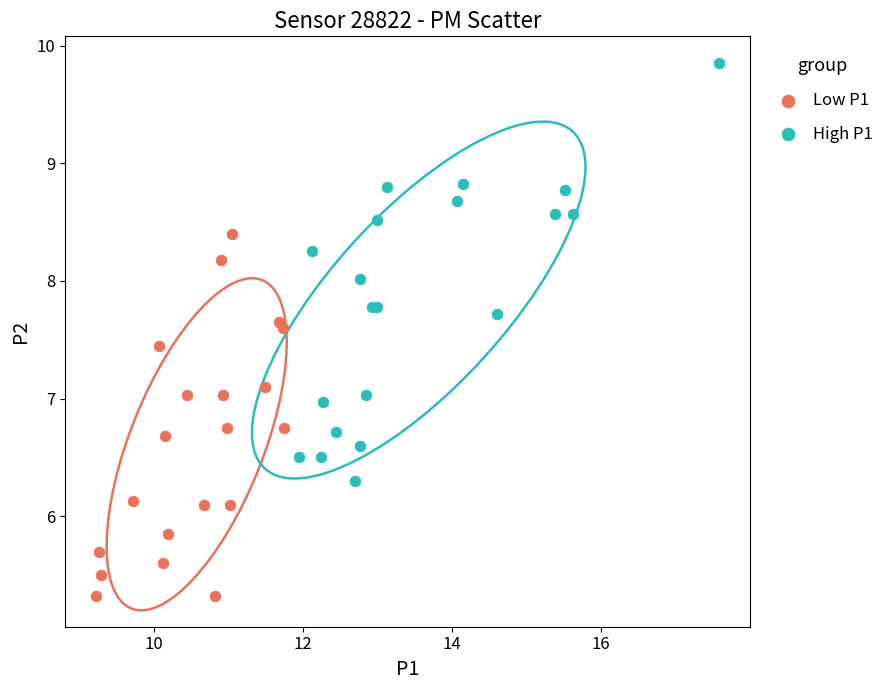

Which series contains the lowest Y value?

Low P1